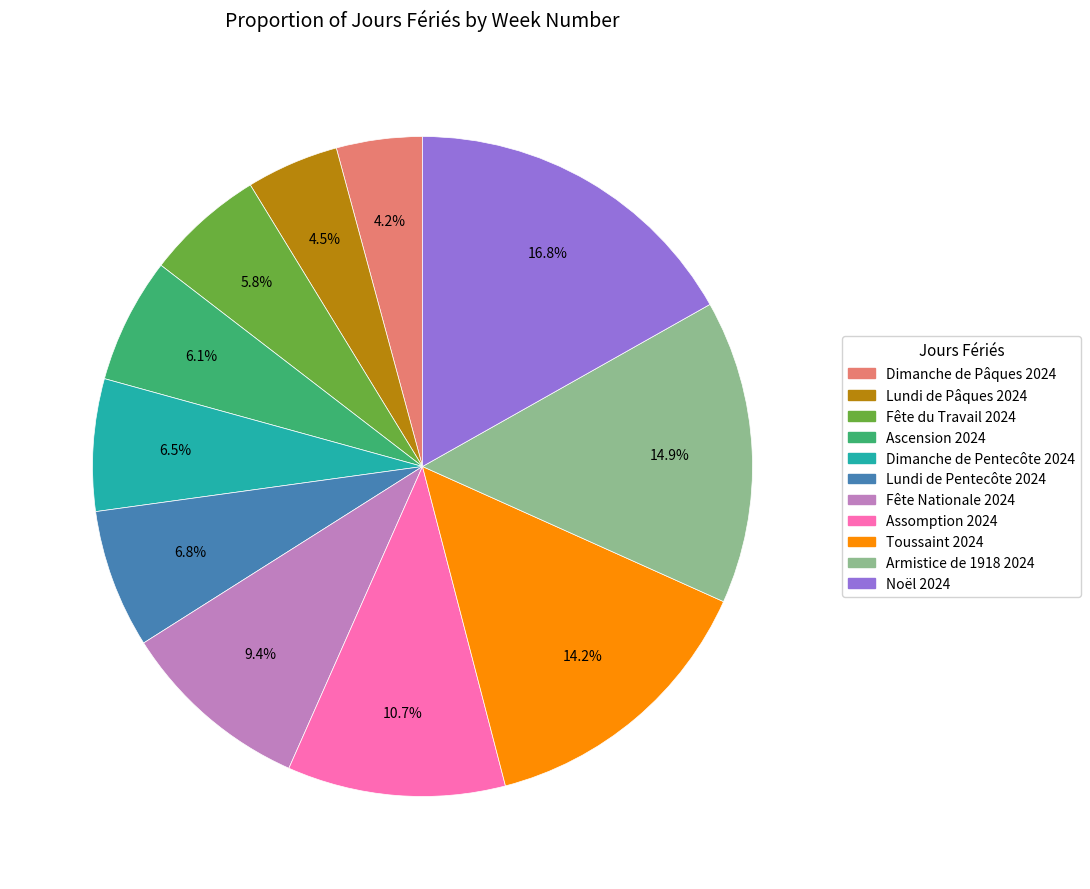

What percentage is NOT represented by Fête du Travail 2024?

94.2%